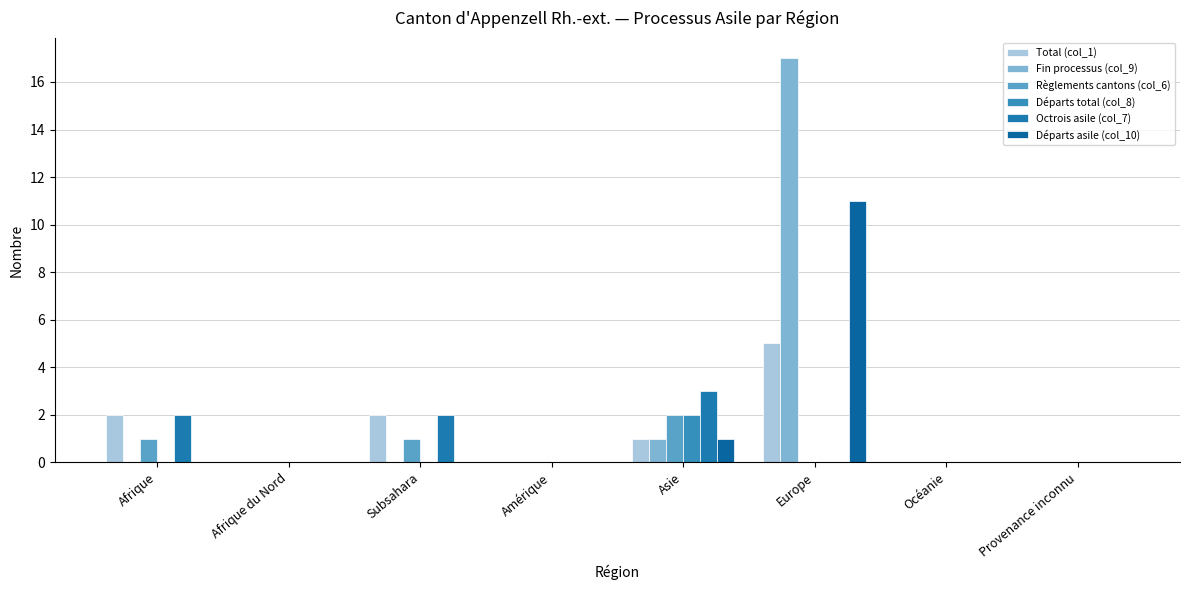

How many categories are shown in the chart?

8